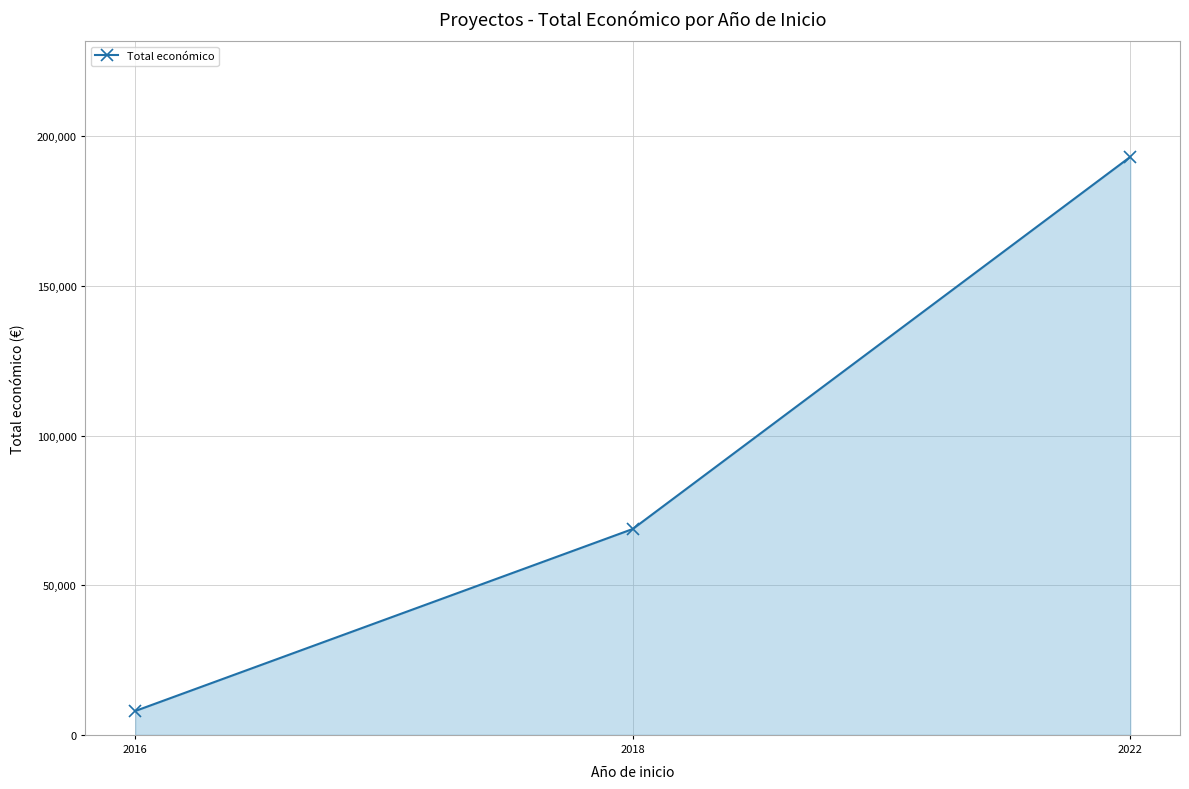

How many lines are shown in the chart?

1